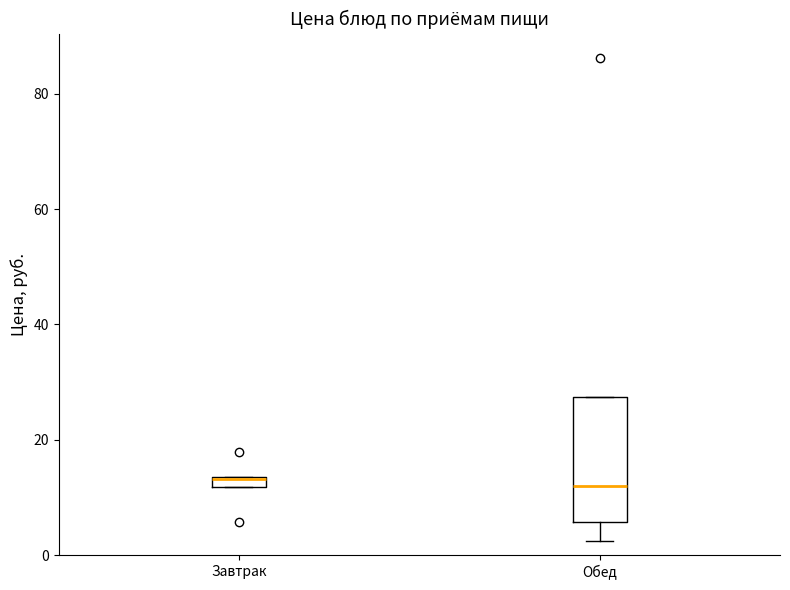

Which box is the tallest, from its lower edge to its upper edge?

Обед